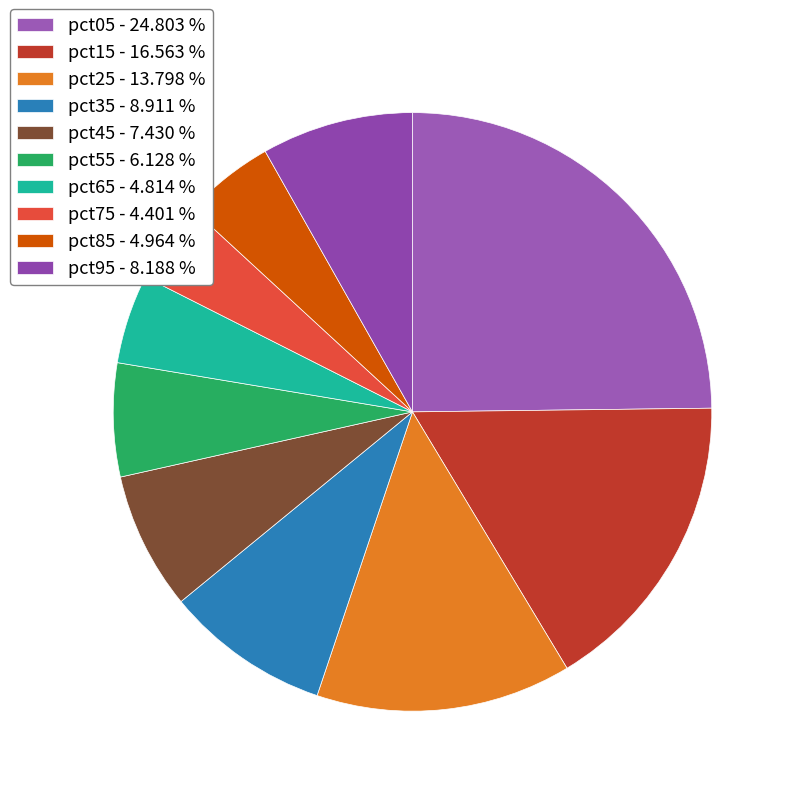

Which category has the biggest portion of the pie?

pct05